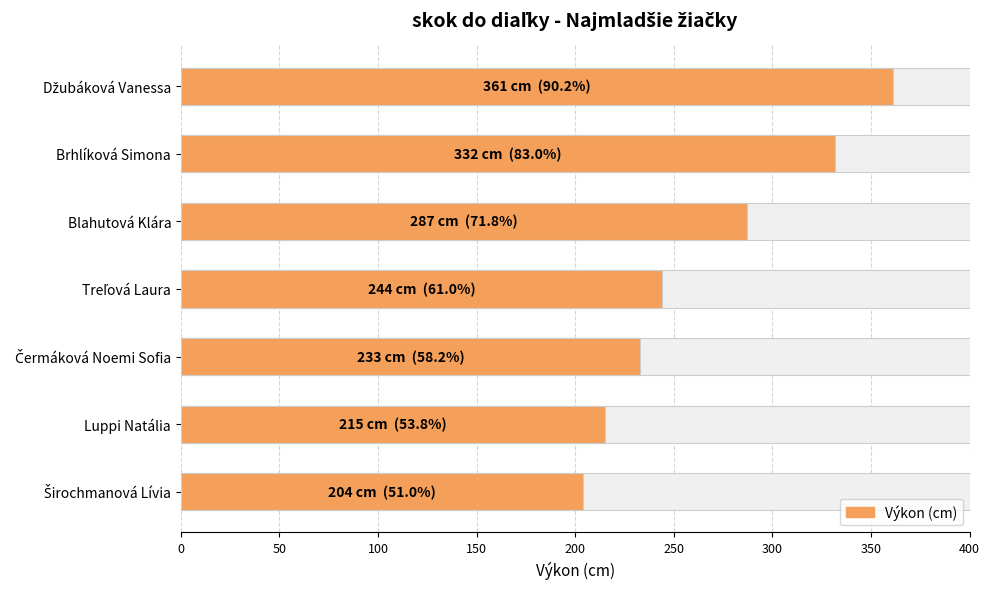

True or false: the data shows 361 at Džubáková Vanessa.

True